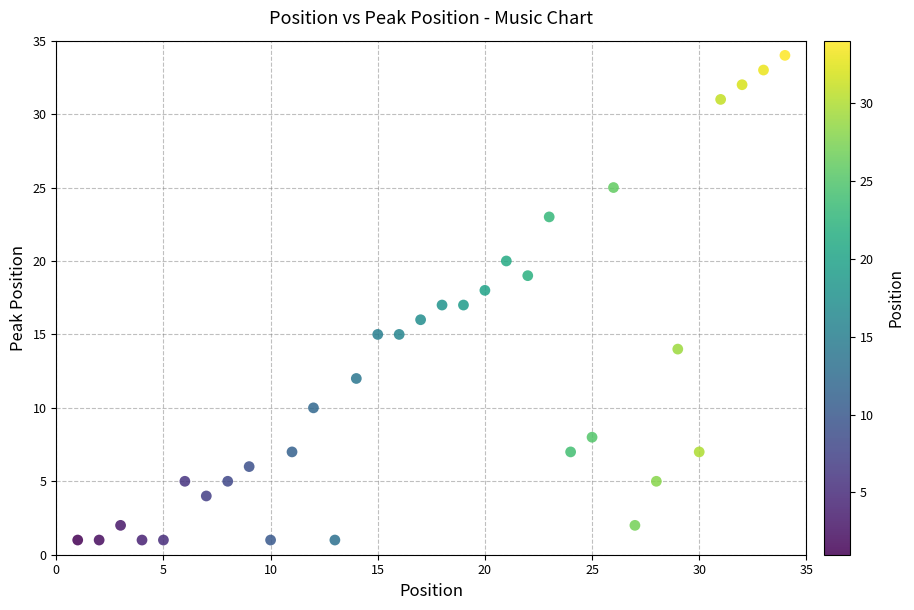

What is the range of Y values (max minus min)?

33